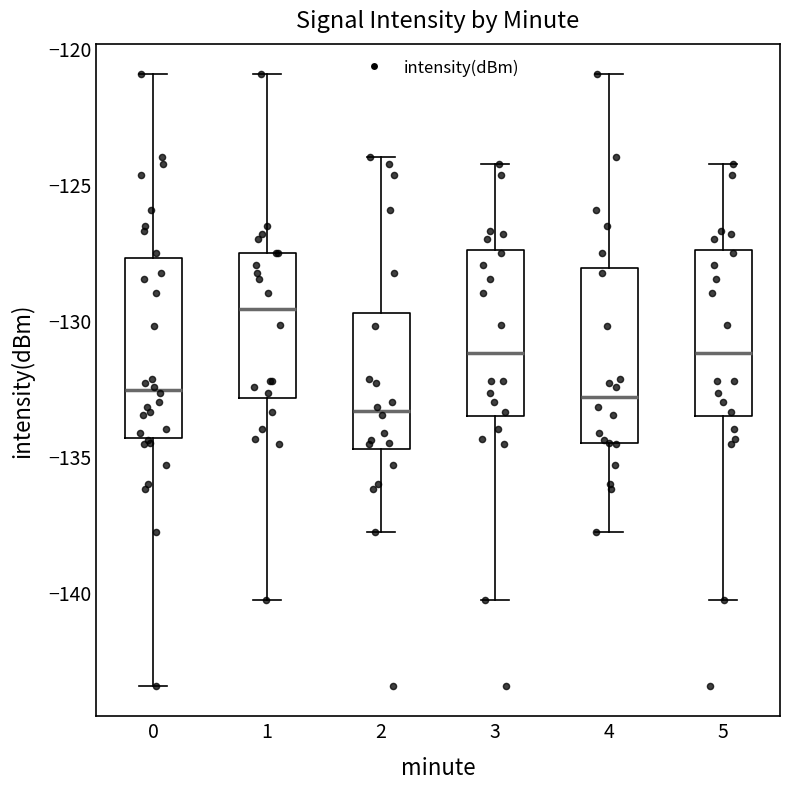

Reading left to right, read every box against the y-axis: the position of its median line, the range the box covers, and the ends of its whiskers. The values are not printed on the chart, so give them approximately, as read against the axis.

0: median -132.5, box -134.5 to -127.5, whiskers -143.5 to -121.0
1: median -129.5, box -133.0 to -127.5, whiskers -140.5 to -121.0
2: median -133.5, box -134.5 to -129.5, whiskers -138.0 to -124.0
3: median -131.0, box -133.5 to -127.5, whiskers -140.5 to -124.5
4: median -133.0, box -134.5 to -128.0, whiskers -138.0 to -121.0
5: median -131.0, box -133.5 to -127.5, whiskers -140.5 to -124.5